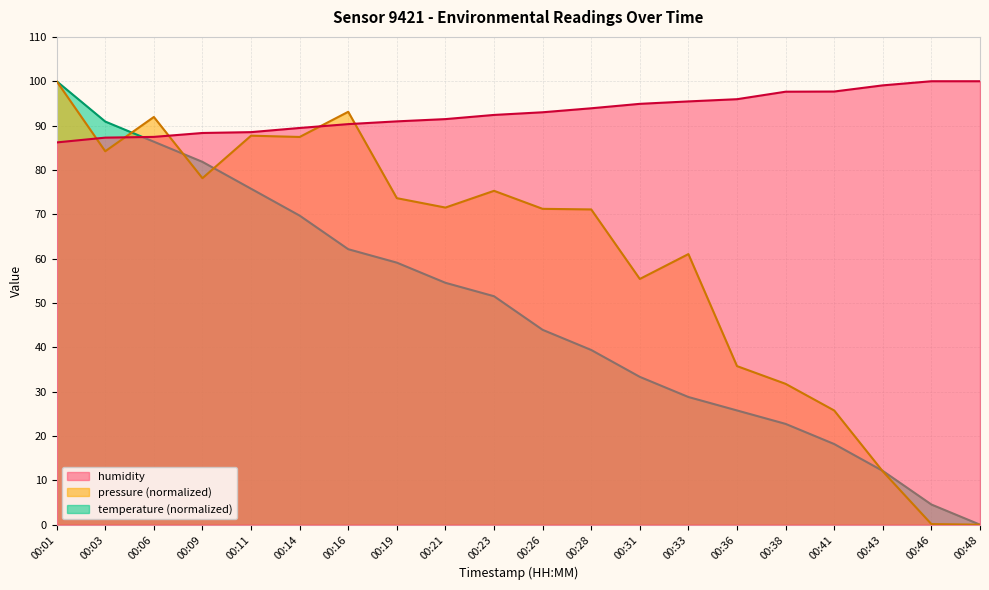

How many values in the temperature series are below 51?

10